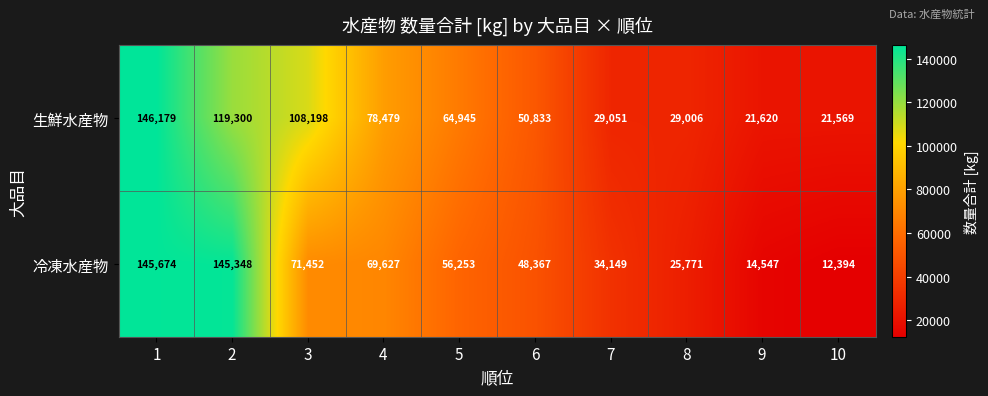

What is the average value of the 冷凍水産物 series?

62358